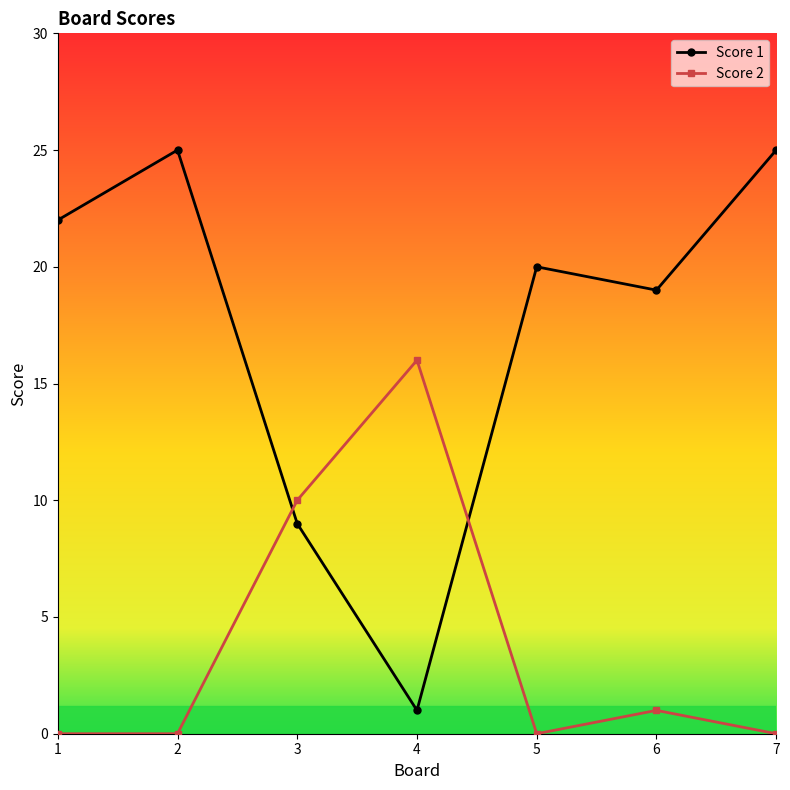

What is the total value across all series at 6?

20